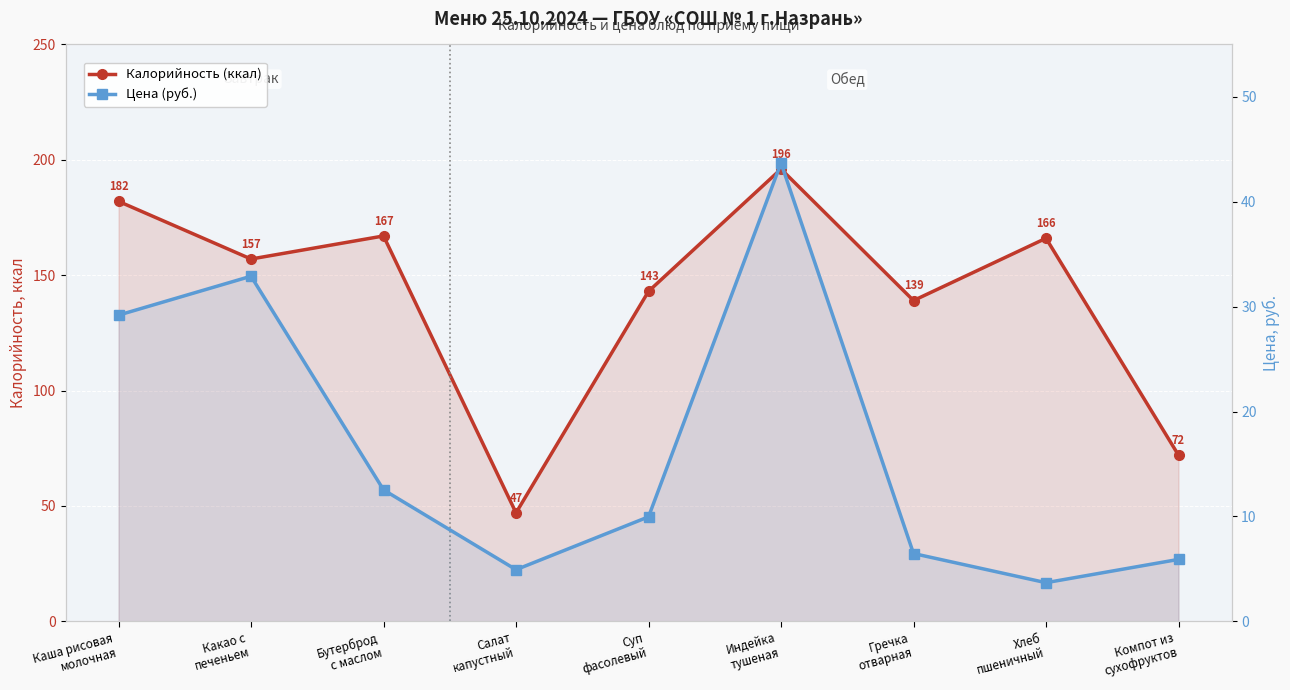

What is the average value of the Цена (руб.) series?

16.6